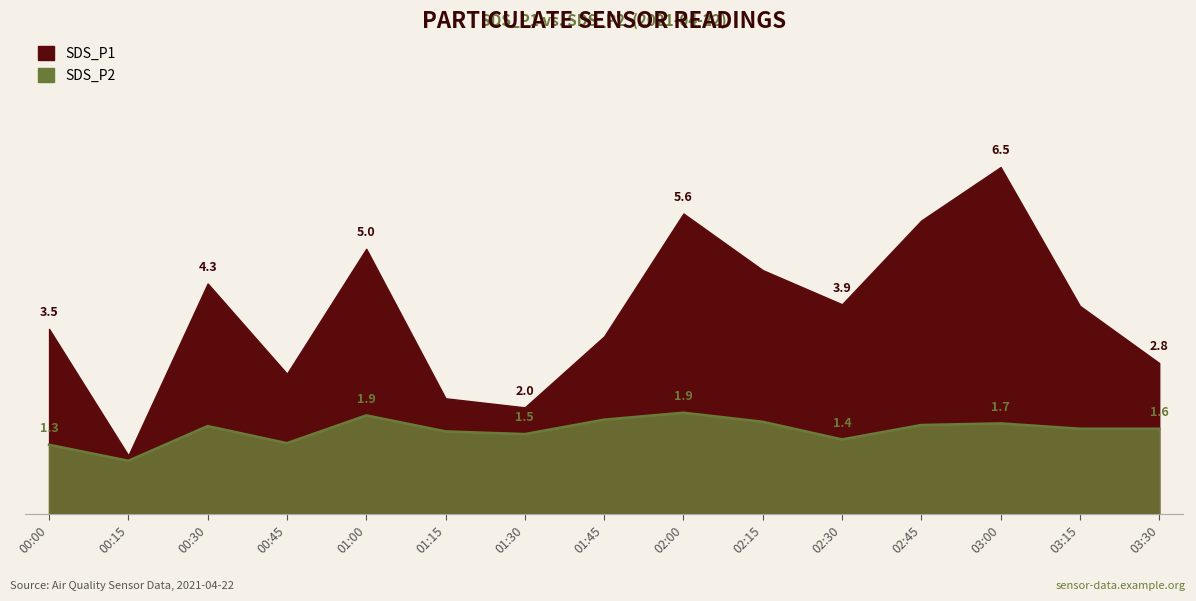

What are all the series names shown in the legend?

SDS_P1, SDS_P2